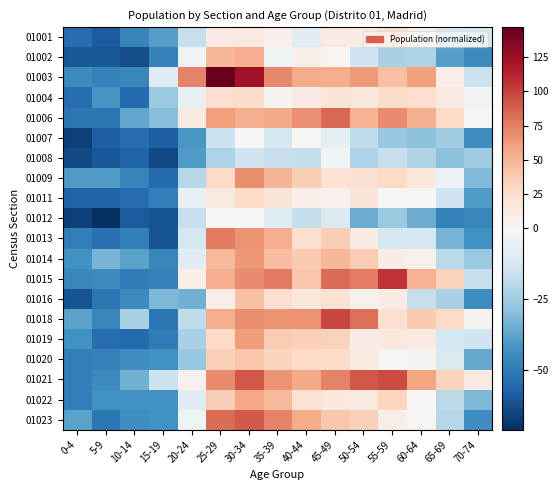

Reading right to left, transcribe all the data shown in this chart.

01001: 70-74=-11.2	65-69=-10.2	60-64=4.8	55-59=23.8	50-54=10.8	45-49=11.8	40-44=-8.2	35-39=7.8	30-34=13.8	25-29=11.8	20-24=-16.2	15-19=-39.2	10-14=-47.2	5-9=-59.2	0-4=-54.2
01002: 70-74=-45.2	65-69=-39.2	60-64=-22.2	55-59=-23.2	50-54=-14.2	45-49=2.8	40-44=7.8	35-39=-3.2	30-34=53.8	25-29=48.8	20-24=-2.2	15-19=-48.2	10-14=-63.2	5-9=-60.2	0-4=-60.2
01003: 70-74=-15.2	65-69=7.8	60-64=60.8	55-59=43.8	50-54=62.8	45-49=52.8	40-44=54.8	35-39=70.8	30-34=122.8	25-29=146.8	20-24=72.8	15-19=-9.2	10-14=-46.2	5-9=-48.2	0-4=-45.2
01004: 70-74=-2.2	65-69=13.8	60-64=24.8	55-59=26.8	50-54=16.8	45-49=18.8	40-44=11.8	35-39=3.8	30-34=25.8	25-29=24.8	20-24=-5.2	15-19=-26.2	10-14=-55.2	5-9=-42.2	0-4=-54.2
01006: 70-74=2.8	65-69=27.8	60-64=51.8	55-59=69.8	50-54=50.8	45-49=83.8	40-44=66.8	35-39=55.8	30-34=51.8	25-29=60.8	20-24=13.8	15-19=-30.2	10-14=-37.2	5-9=-51.2	0-4=-51.2
01007: 70-74=-44.2	65-69=-25.2	60-64=-29.2	55-59=-27.2	50-54=-18.2	45-49=-6.2	40-44=2.8	35-39=-11.2	30-34=-0.2	25-29=-15.2	20-24=-41.2	15-19=-58.2	10-14=-54.2	5-9=-58.2	0-4=-66.2
01008: 70-74=-25.2	65-69=-29.2	60-64=-21.2	55-59=-16.2	50-54=-22.2	45-49=-3.2	40-44=-17.2	35-39=-16.2	30-34=-14.2	25-29=-22.2	20-24=-40.2	15-19=-64.2	10-14=-57.2	5-9=-60.2	0-4=-64.2
01009: 70-74=-31.2	65-69=-4.2	60-64=15.8	55-59=29.8	50-54=22.8	45-49=21.8	40-44=35.8	35-39=49.8	30-34=67.8	25-29=28.8	20-24=-20.2	15-19=-55.2	10-14=-47.2	5-9=-40.2	0-4=-40.2
01011: 70-74=-40.2	65-69=-14.2	60-64=2.8	55-59=0.8	50-54=17.8	45-49=5.8	40-44=9.8	35-39=17.8	30-34=27.8	25-29=12.8	20-24=-5.2	15-19=-49.2	10-14=-54.2	5-9=-57.2	0-4=-57.2
01012: 70-74=-46.2	65-69=-48.2	60-64=-35.2	55-59=-26.2	50-54=-35.2	45-49=-10.2	40-44=-17.2	35-39=-9.2	30-34=0.8	25-29=2.8	20-24=-16.2	15-19=-61.2	10-14=-59.2	5-9=-71.2	0-4=-66.2
01013: 70-74=-43.2	65-69=-33.2	60-64=-12.2	55-59=-12.2	50-54=11.8	45-49=35.8	40-44=23.8	35-39=53.8	30-34=65.8	25-29=76.8	20-24=-12.2	15-19=-61.2	10-14=-49.2	5-9=-53.2	0-4=-49.2
01014: 70-74=-26.2	65-69=-19.2	60-64=5.8	55-59=10.8	50-54=37.8	45-49=48.8	40-44=38.8	35-39=44.8	30-34=63.8	25-29=47.8	20-24=-7.2	15-19=-46.2	10-14=-38.2	5-9=-33.2	0-4=-43.2
01015: 70-74=-16.2	65-69=32.8	60-64=50.8	55-59=105.8	50-54=74.8	45-49=82.8	40-44=40.8	35-39=76.8	30-34=69.8	25-29=53.8	20-24=9.8	15-19=-48.2	10-14=-50.2	5-9=-45.2	0-4=-46.2
01016: 70-74=-44.2	65-69=-23.2	60-64=-16.2	55-59=10.8	50-54=5.8	45-49=21.8	40-44=15.8	35-39=24.8	30-34=42.8	25-29=8.8	20-24=-34.2	15-19=-32.2	10-14=-45.2	5-9=-51.2	0-4=-61.2
01018: 70-74=3.8	65-69=29.8	60-64=38.8	55-59=23.8	50-54=80.8	45-49=97.8	40-44=65.8	35-39=65.8	30-34=68.8	25-29=52.8	20-24=-18.2	15-19=-52.2	10-14=-23.2	5-9=-46.2	0-4=-38.2
01019: 70-74=-14.2	65-69=-12.2	60-64=12.8	55-59=15.8	50-54=10.8	45-49=33.8	40-44=34.8	35-39=37.8	30-34=61.8	25-29=28.8	20-24=-23.2	15-19=-50.2	10-14=-55.2	5-9=-54.2	0-4=-43.2
01020: 70-74=-36.2	65-69=-10.2	60-64=3.8	55-59=1.8	50-54=13.8	45-49=26.8	40-44=28.8	35-39=32.8	30-34=40.8	25-29=34.8	20-24=-27.2	15-19=-43.2	10-14=-44.2	5-9=-48.2	0-4=-49.2
01021: 70-74=12.8	65-69=32.8	60-64=57.8	55-59=95.8	50-54=90.8	45-49=72.8	40-44=55.8	35-39=65.8	30-34=90.8	25-29=69.8	20-24=6.8	15-19=-15.2	10-14=-34.2	5-9=-45.2	0-4=-49.2
01022: 70-74=-32.2	65-69=-19.2	60-64=-0.2	55-59=31.8	50-54=12.8	45-49=15.8	40-44=20.8	35-39=47.8	30-34=56.8	25-29=35.8	20-24=-7.2	15-19=-43.2	10-14=-43.2	5-9=-43.2	0-4=-49.2
01023: 70-74=-44.2	65-69=-20.2	60-64=2.8	55-59=8.8	50-54=34.8	45-49=39.8	40-44=54.8	35-39=72.8	30-34=89.8	25-29=81.8	20-24=-3.2	15-19=-43.2	10-14=-44.2	5-9=-51.2	0-4=-38.2